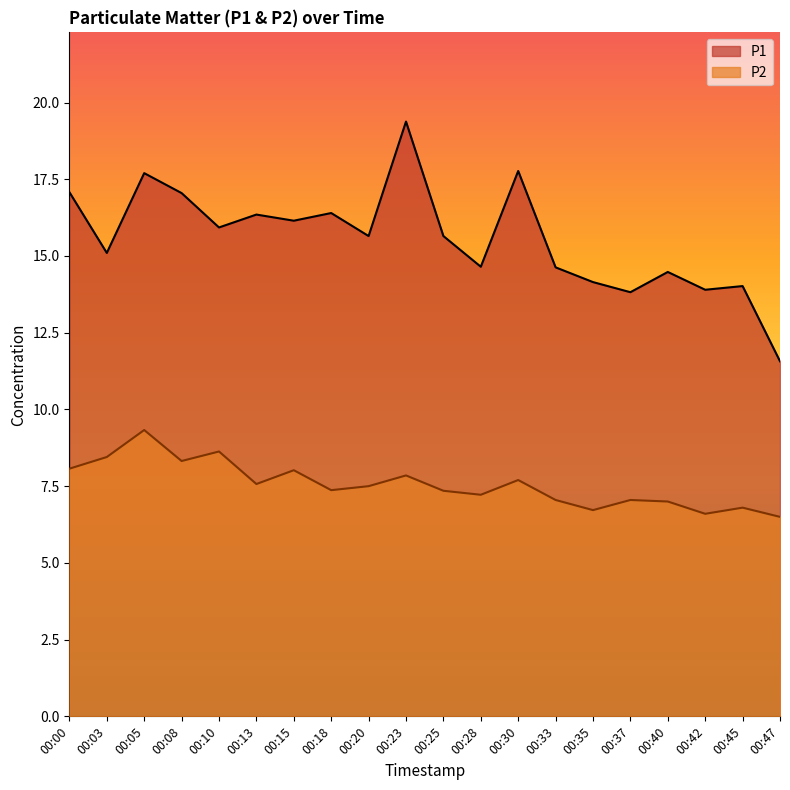

True or false: P1 has more than 0 points higher than both neighbors.

True